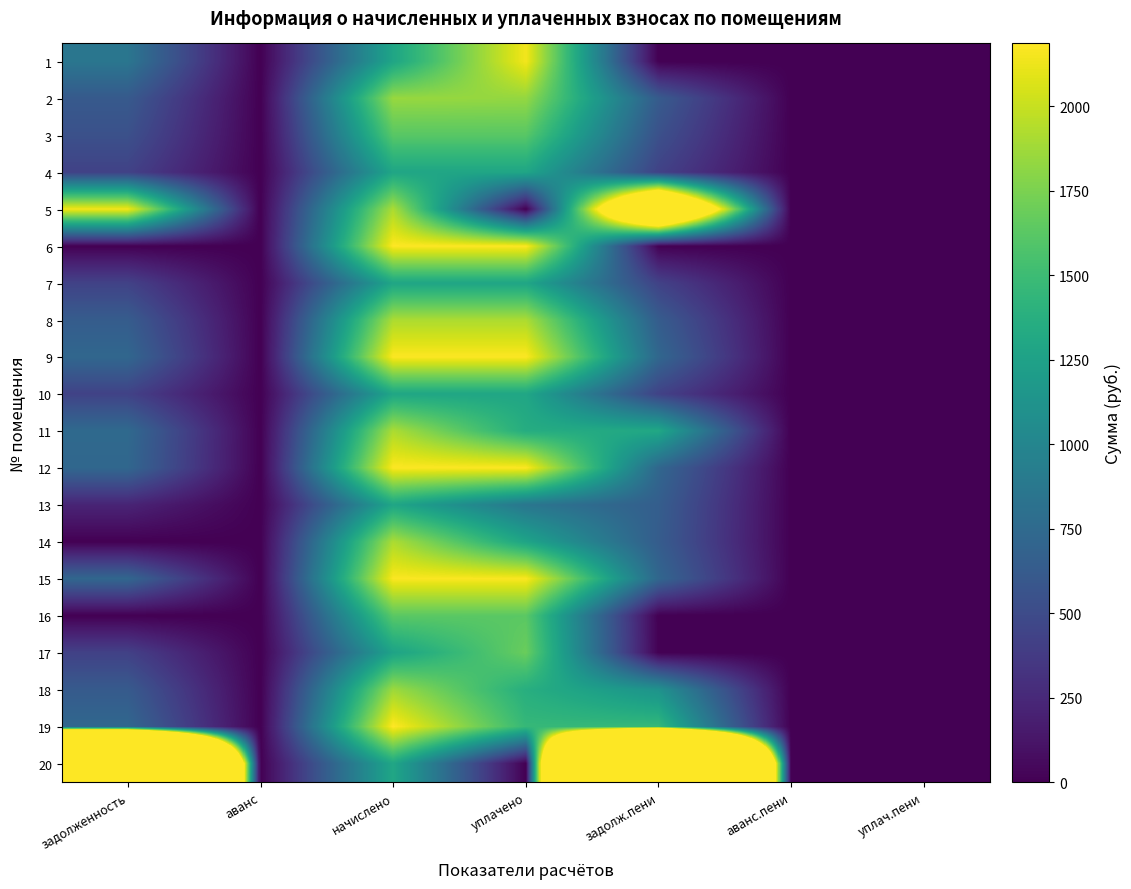

Which series has the largest range (max minus min)?

20